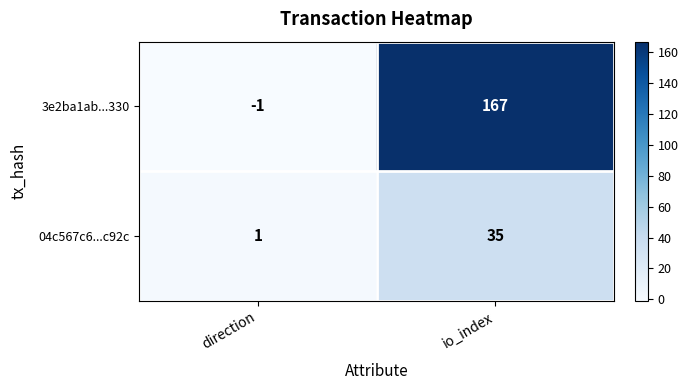

Is it true that 3e2ba1ab...330 equals -1 at direction?

True